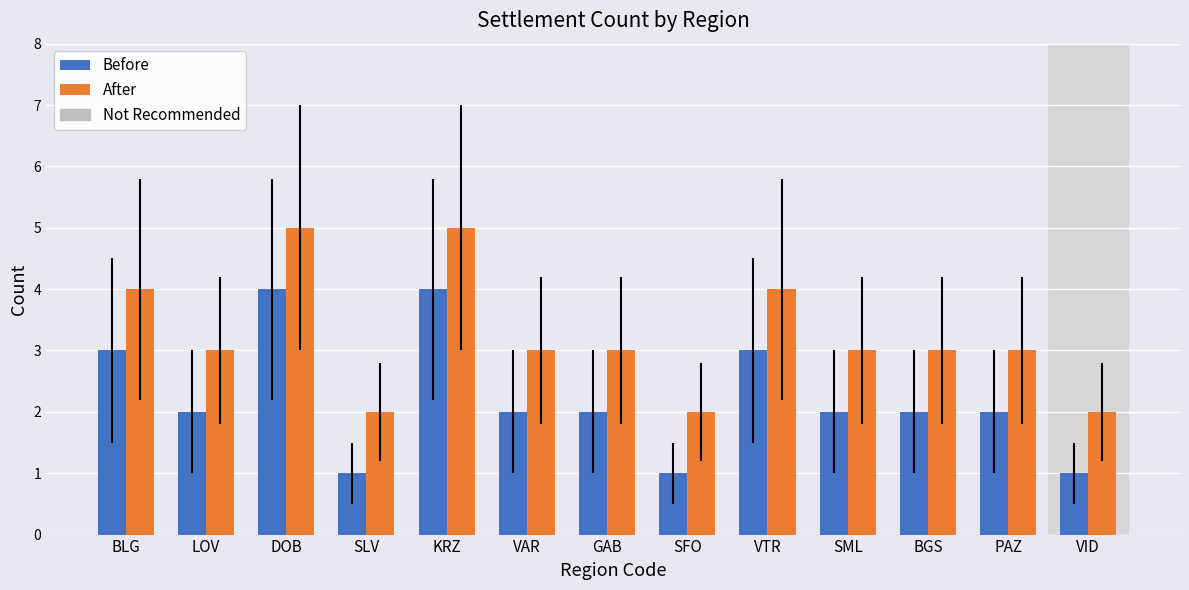

What is the difference between the maximum and minimum values in the Before series?

3